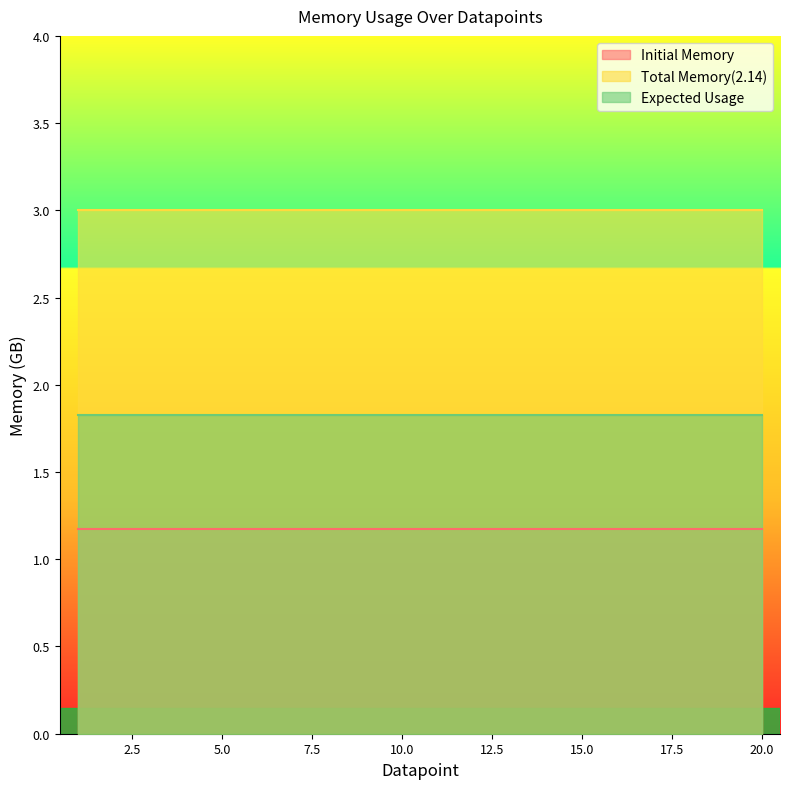

Reading left to right, what are all the values shown in this chart?

Initial Memory: 1.2	1.2	1.2	1.2	1.2	1.2	1.2	1.2	1.2	1.2	1.2	1.2	1.2	1.2	1.2	1.2	1.2	1.2	1.2	1.2
Total Memory(2.14): 3.0	3.0	3.0	3.0	3.0	3.0	3.0	3.0	3.0	3.0	3.0	3.0	3.0	3.0	3.0	3.0	3.0	3.0	3.0	3.0
Expected Usage: 1.8	1.8	1.8	1.8	1.8	1.8	1.8	1.8	1.8	1.8	1.8	1.8	1.8	1.8	1.8	1.8	1.8	1.8	1.8	1.8